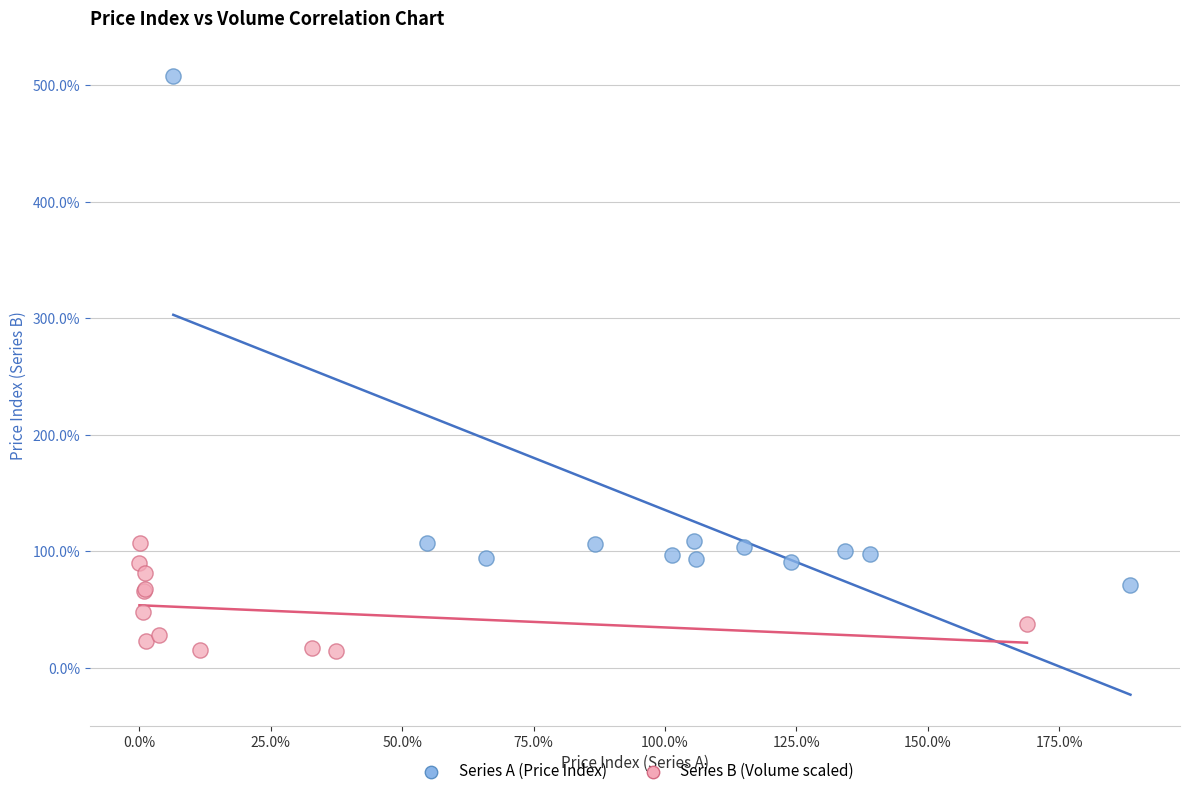

Which series contains the lowest Y value?

Series B (Volume scaled)